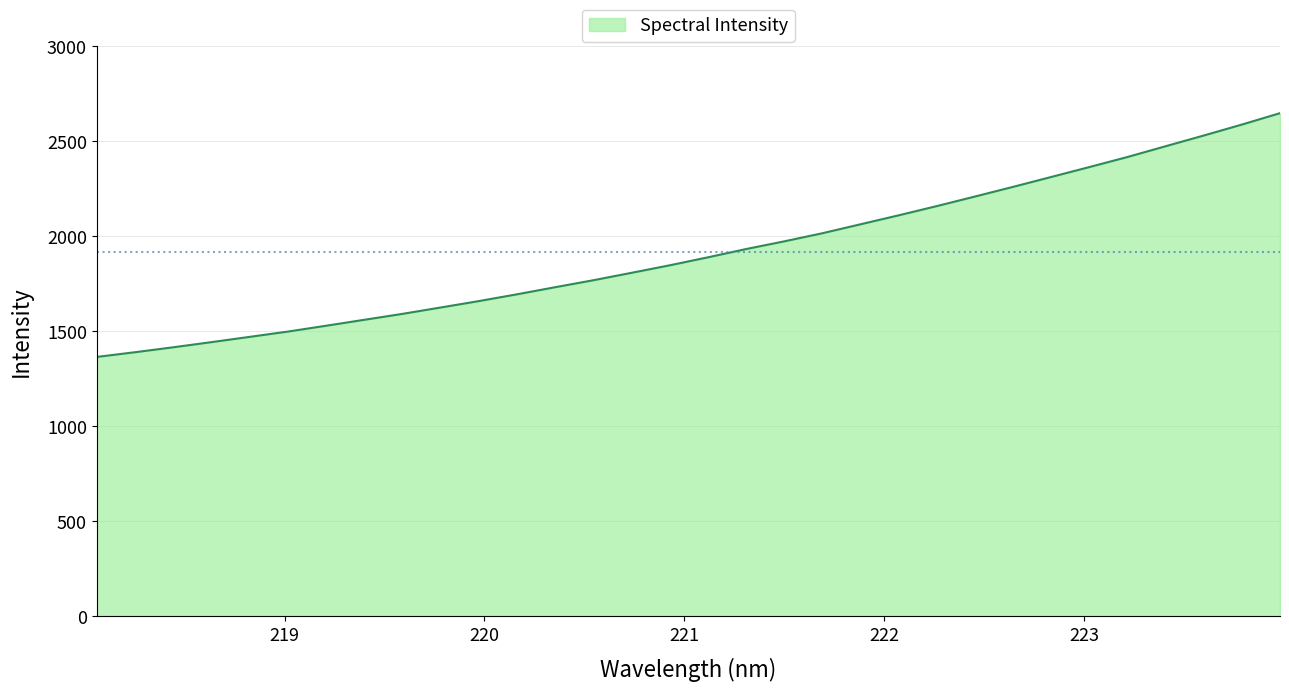

What is the difference between the maximum and minimum values?

1282.6